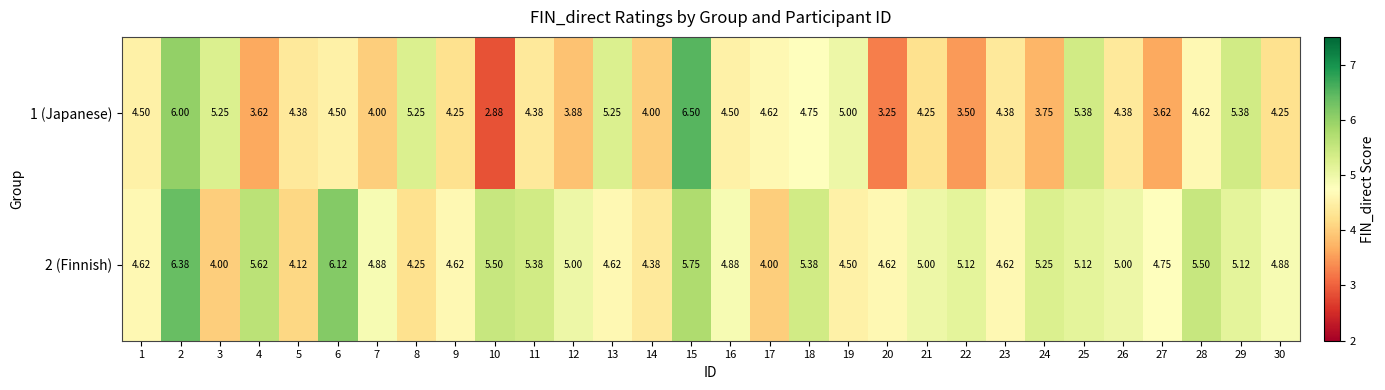

At 17, list the series in order from smallest to largest.

2 (Finnish), 1 (Japanese)